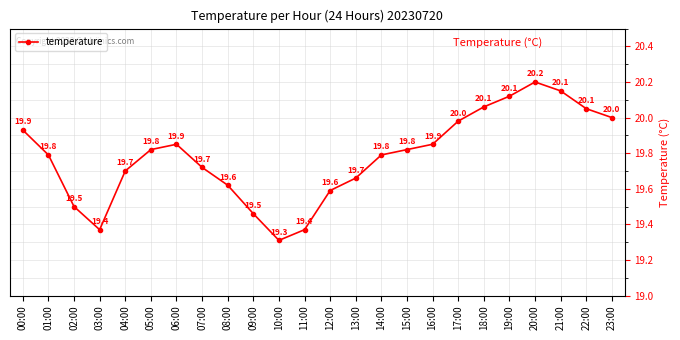

How many interior local peaks (higher than both neighbors) does the data have?

2